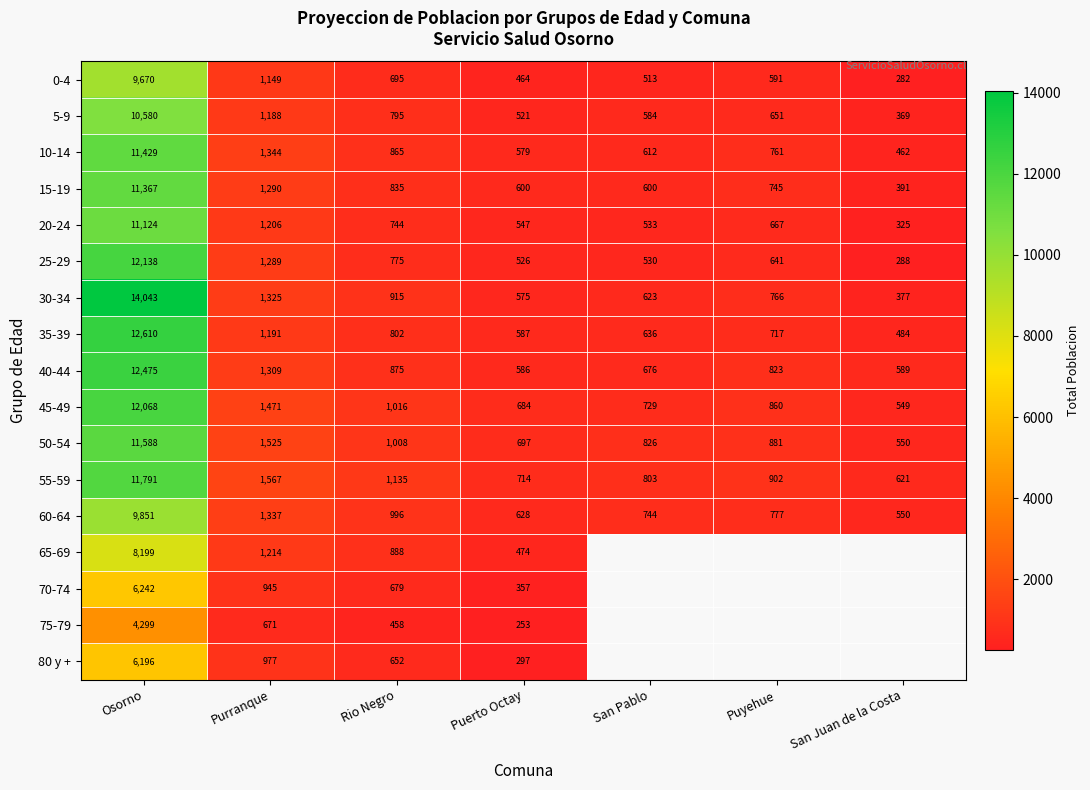

Is the value of 80 y + at Rio Negro greater than the value of 10-14 at Osorno?

No